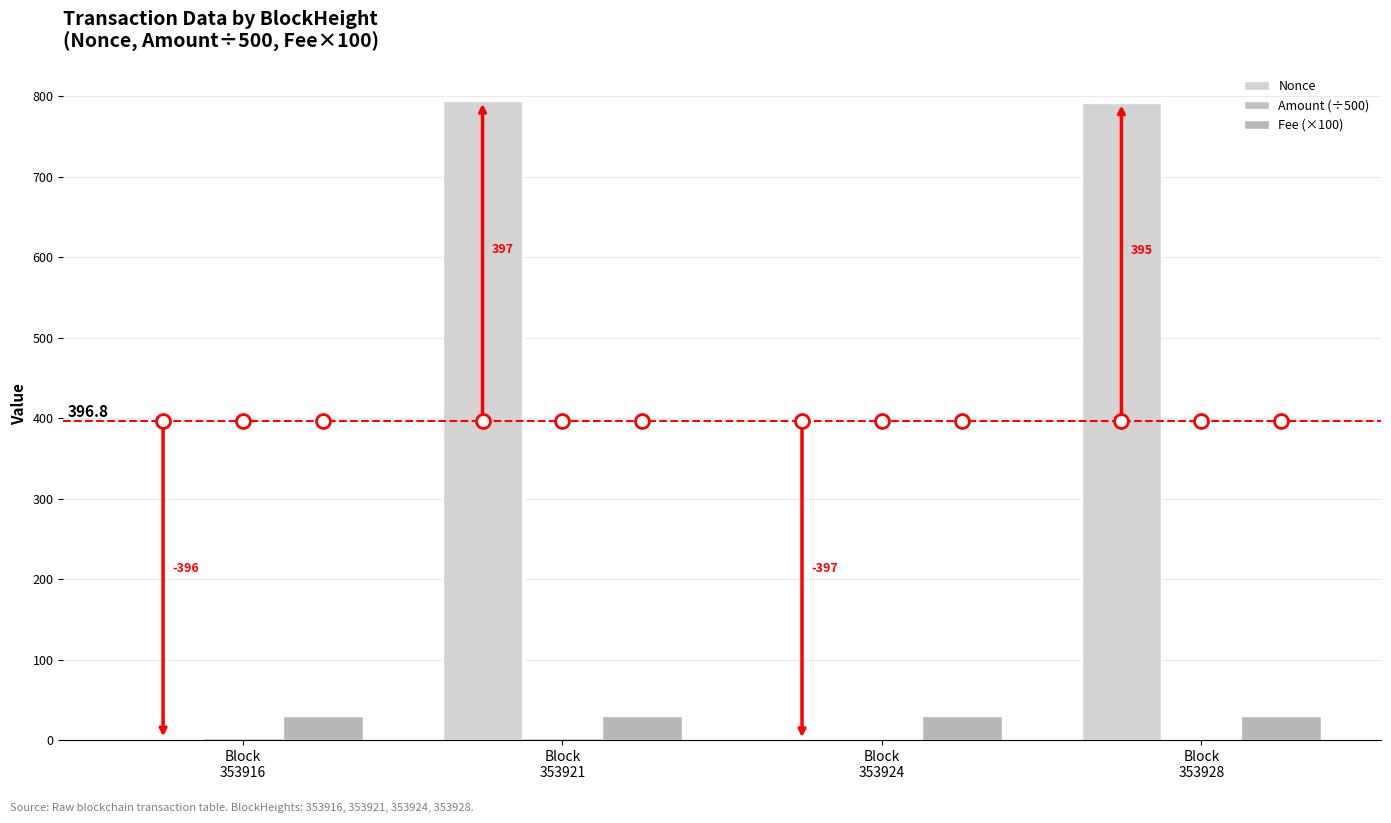

Which series has the largest total across all categories?

Nonce